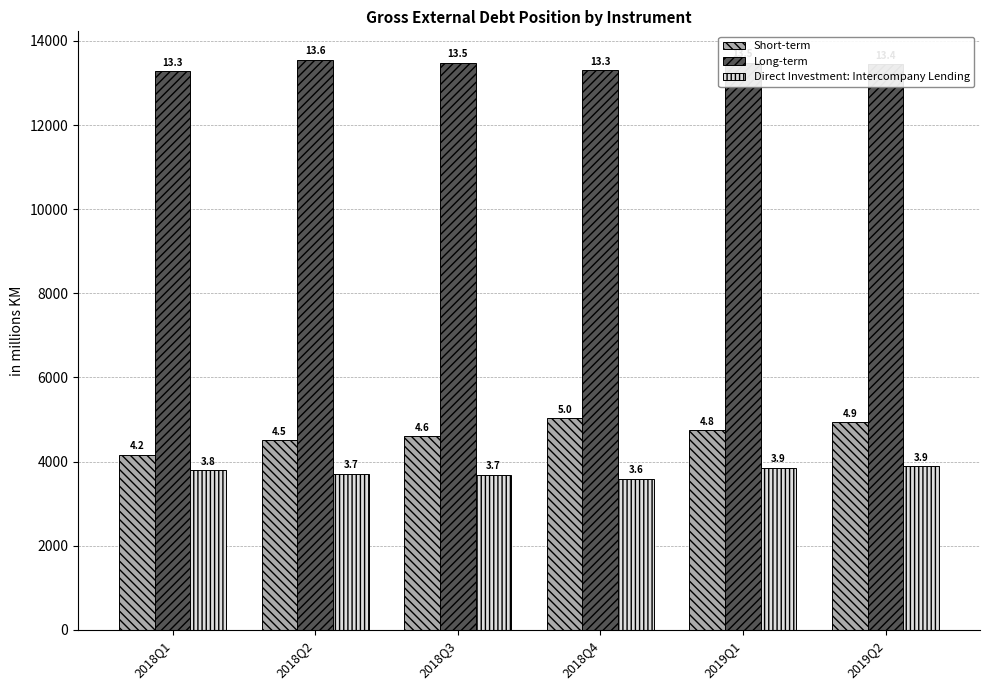

At which label is Long-term closest to 13419?

2019Q2